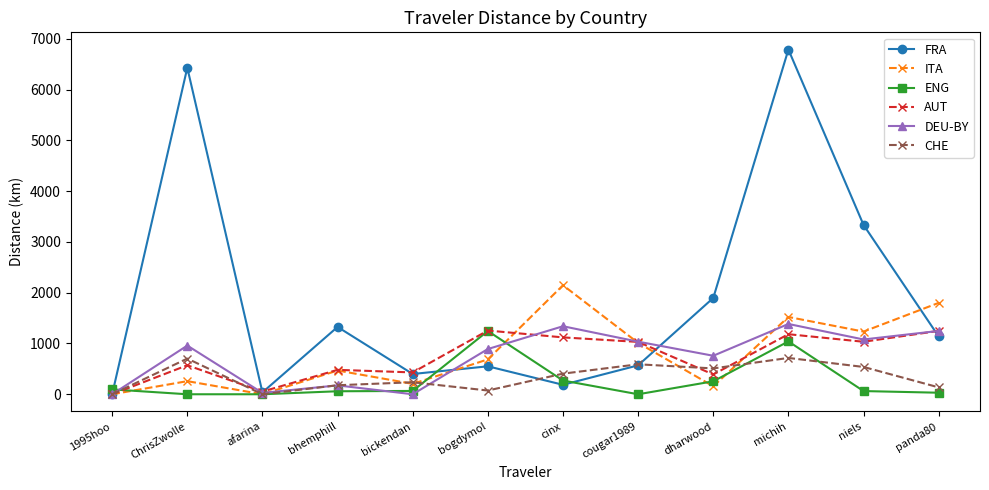

Where is the first local maximum for CHE?

ChrisZwolle